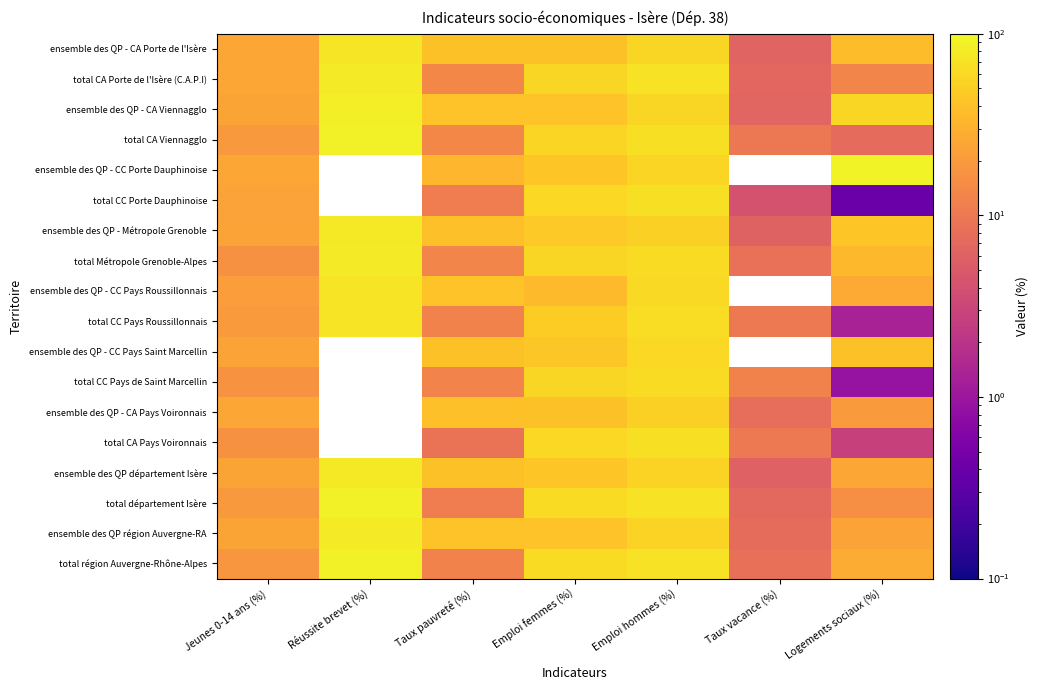

What is the maximum value for total CA Viennagglo?

85.2